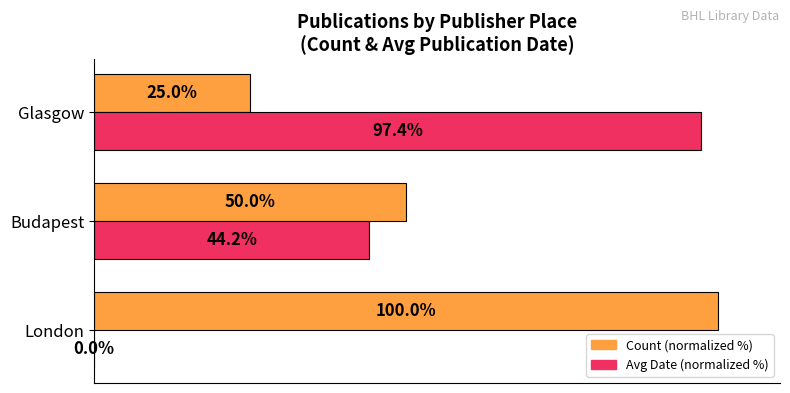

Where is Count (normalized %) nearest to the value 62?

Budapest